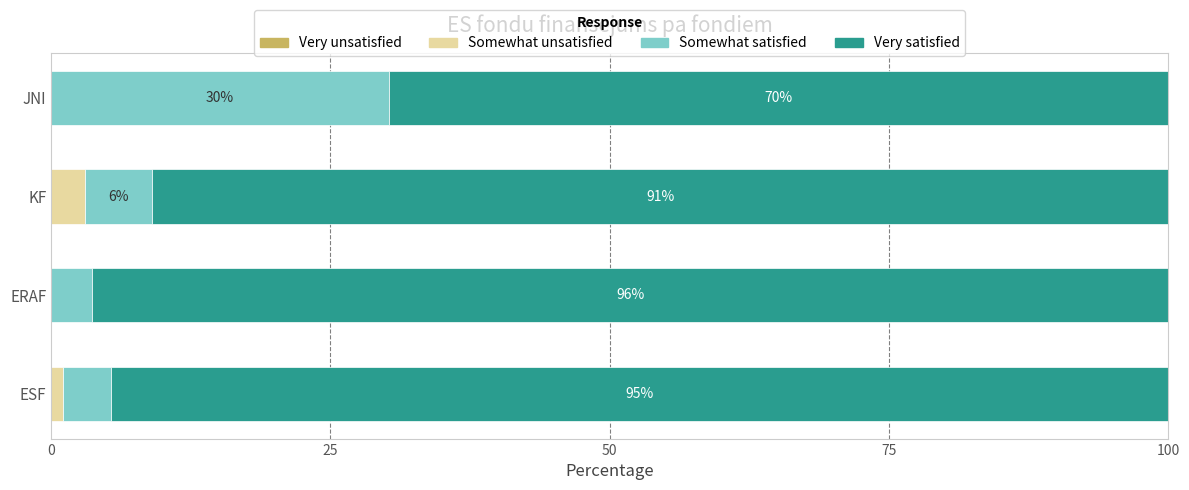

How many series are shown in this chart?

3